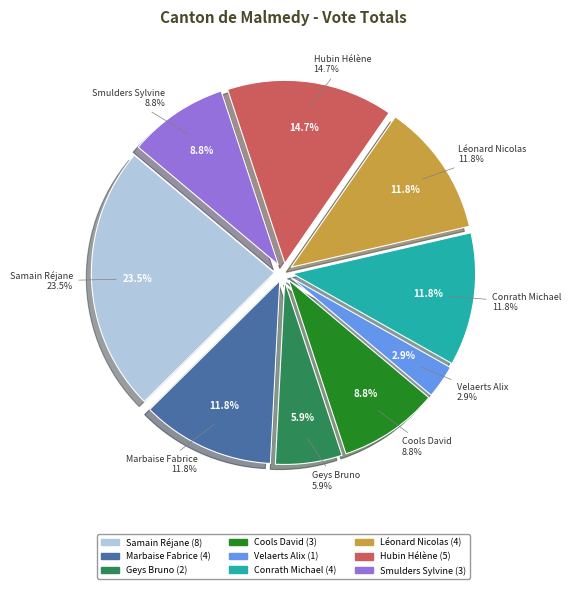

What portion of the pie excludes Samain Réjane?

76.5%